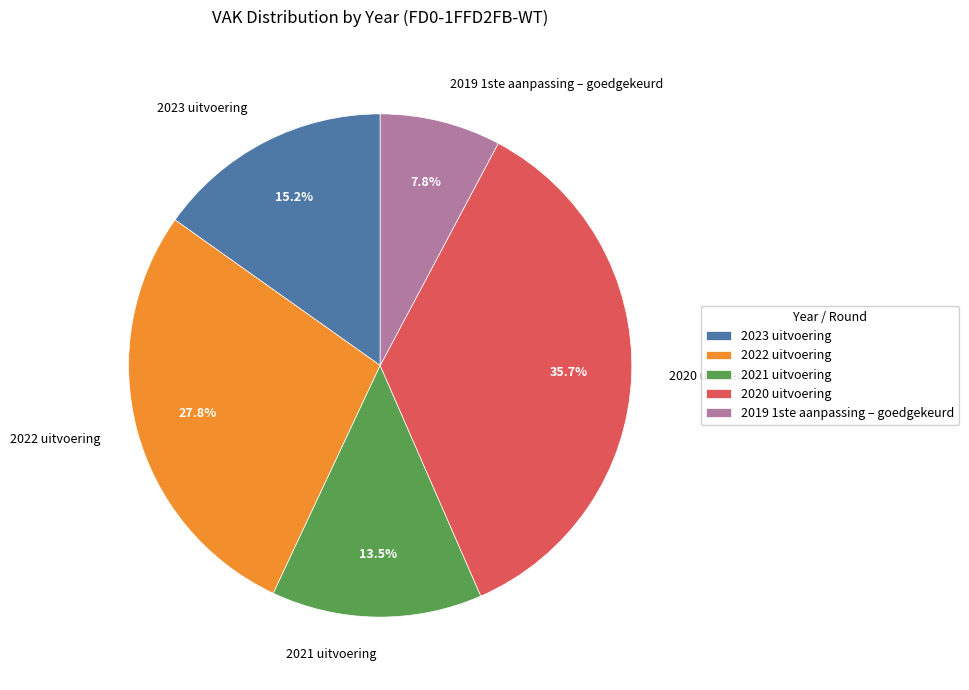

Rank the categories by value from lowest to highest.

2019 1ste aanpassing – goedgekeurd, 2021 uitvoering, 2023 uitvoering, 2022 uitvoering, 2020 uitvoering